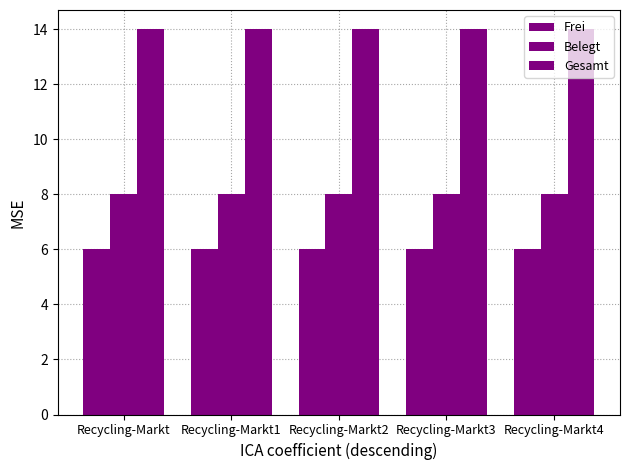

How many distinct data groups are displayed?

3